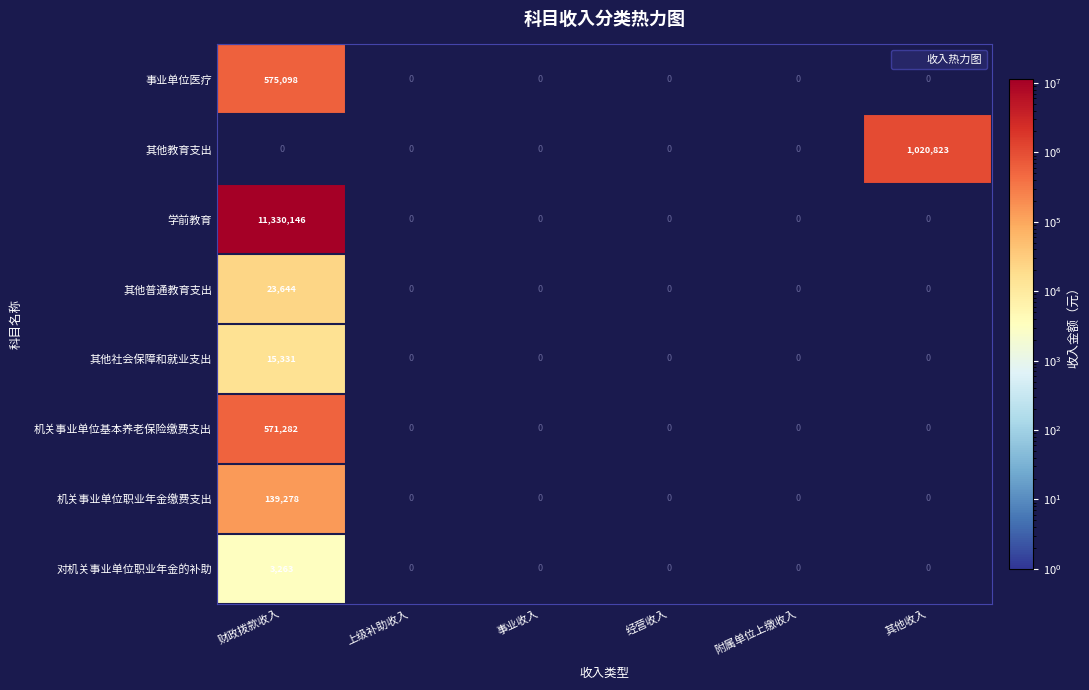

What is the greatest value displayed?

11330145.6